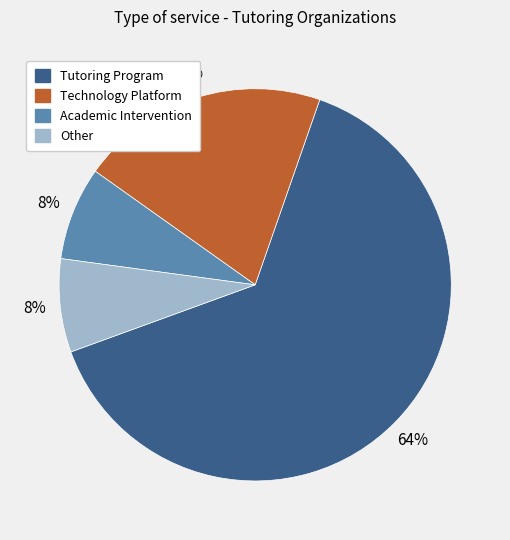

Does Tutoring Program represent more than half of the total?

Yes